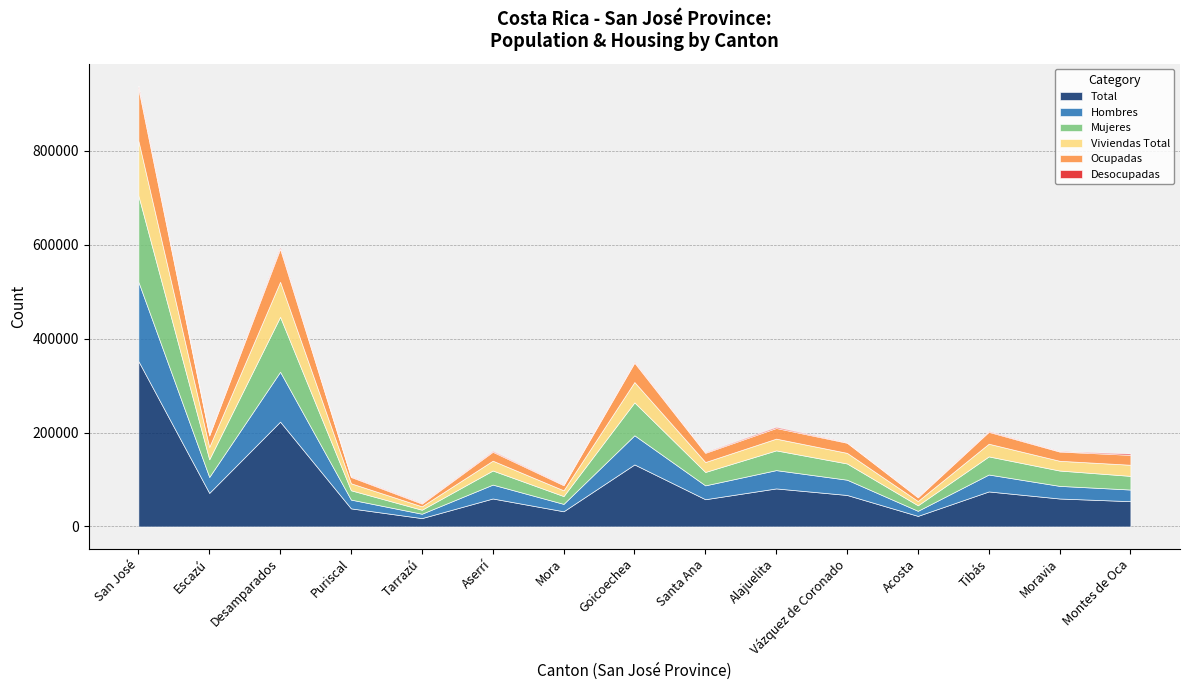

Which category has the lowest value in the Mujeres series?

Tarrazú